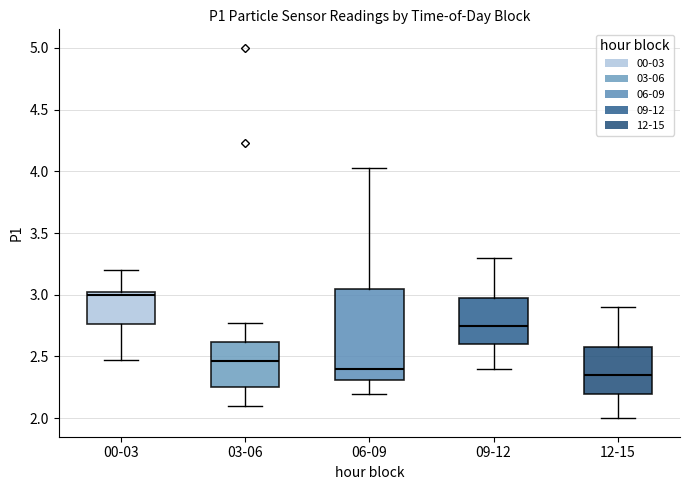

Which box has the highest median line?

00-03